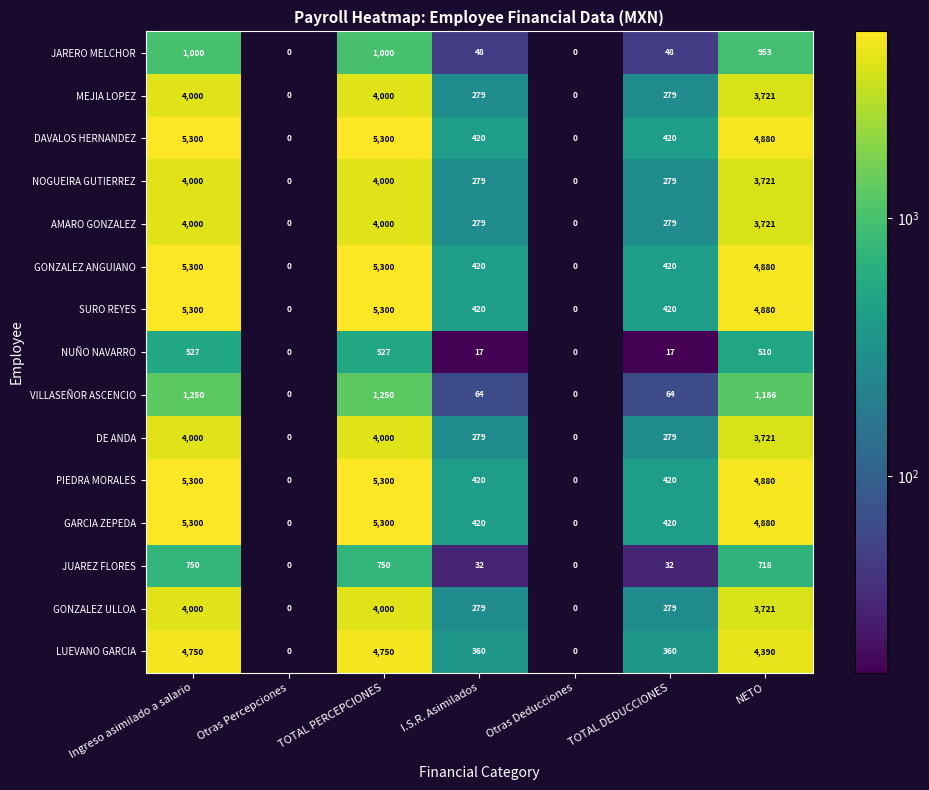

At which label does GONZALEZ ULLOA first exceed 279?

Ingreso asimilado a salario